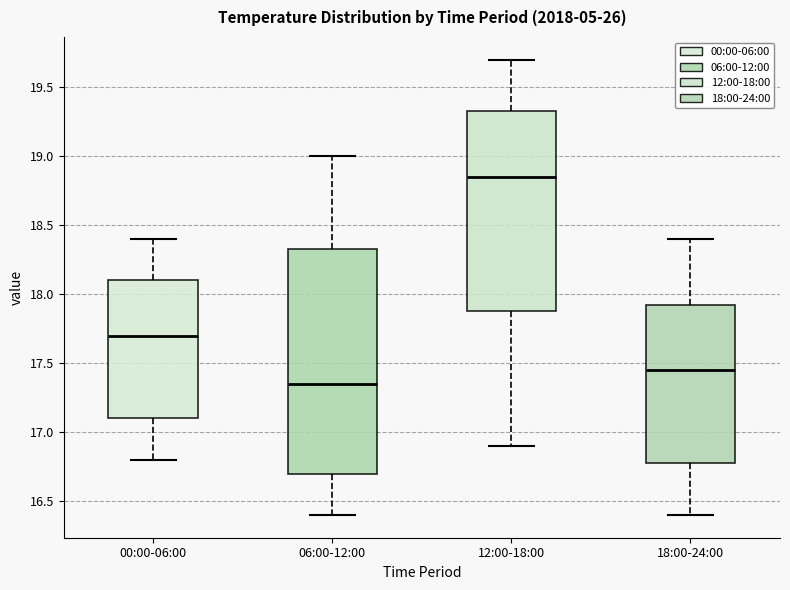

Comparing the boxes themselves (not the whiskers), which one is the tallest?

06:00-12:00